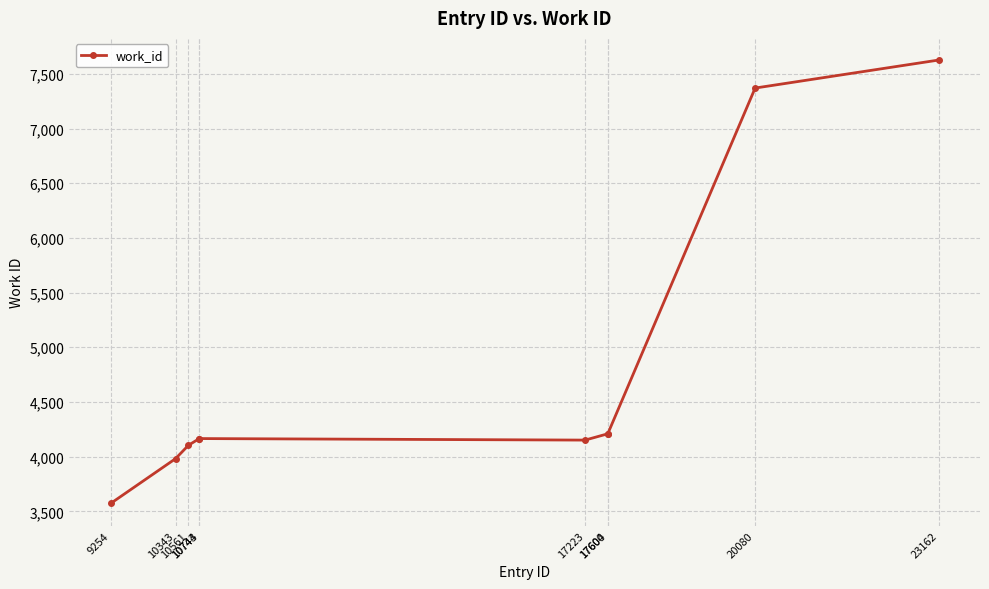

What is the minimum value shown in the chart?

3572